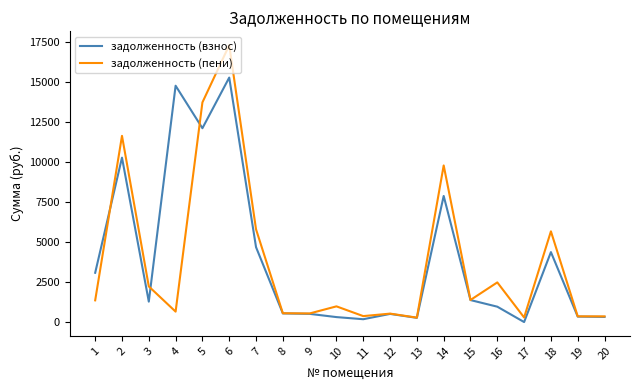

List the series in order of their peak value, lowest first.

задолженность (взнос), задолженность (пени)